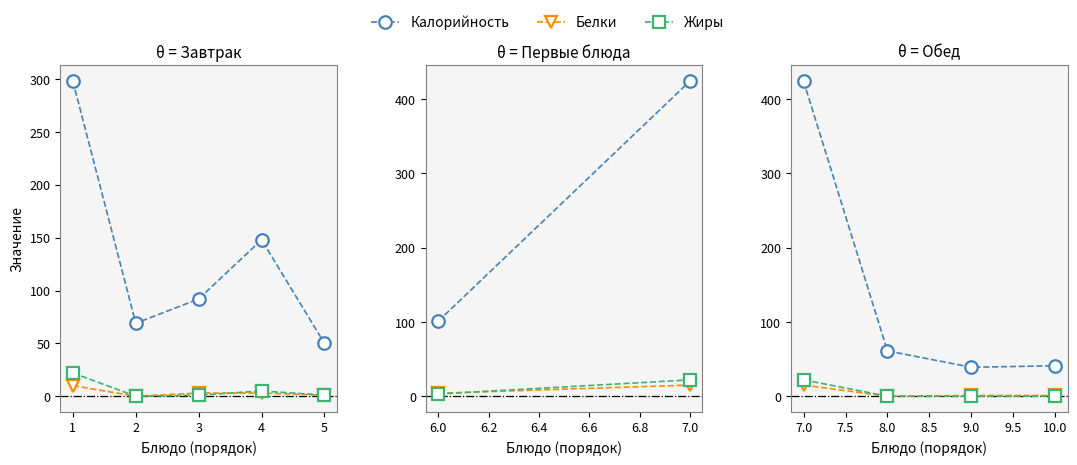

Which series has the widest spread of values?

Калорийность